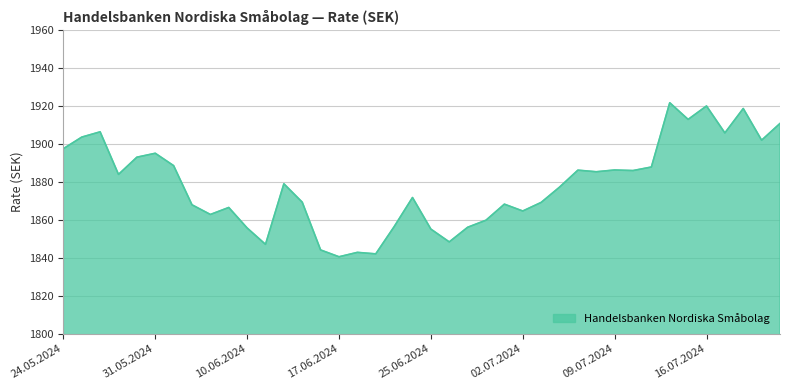

What is the maximum value shown in the chart?

1921.8